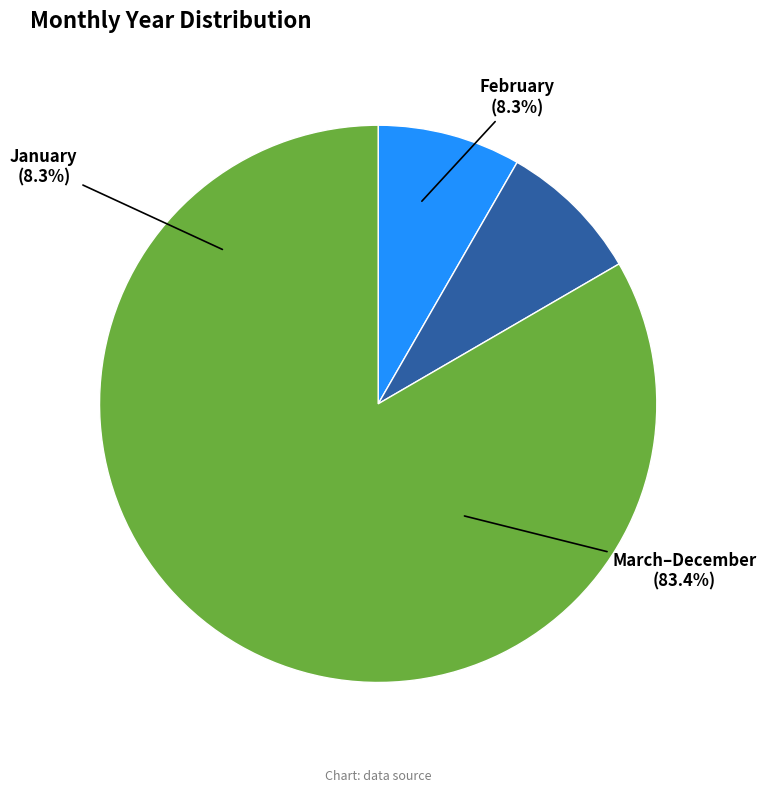

Do August and December together represent more than half of the pie?

No